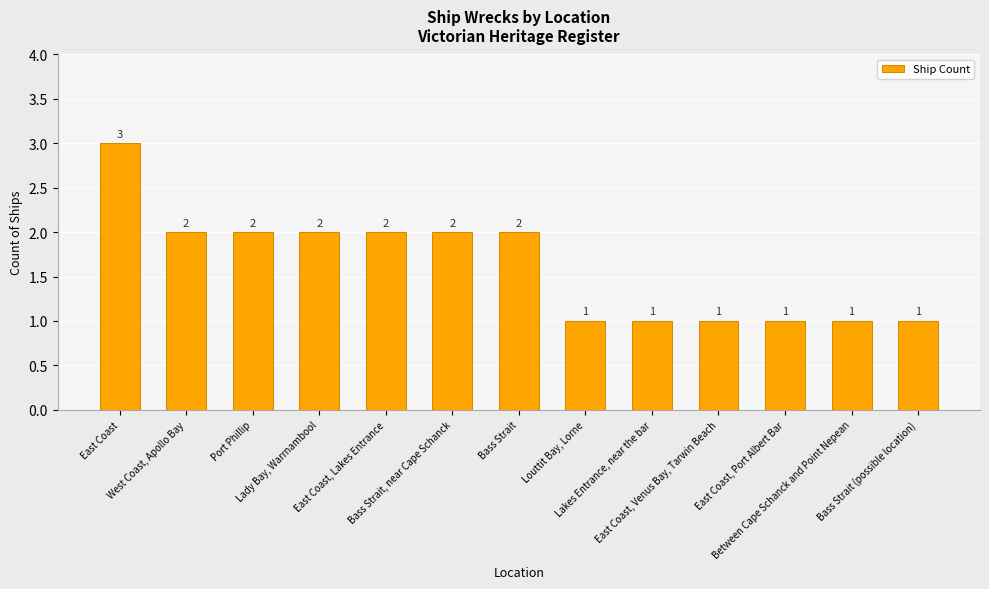

Count the values in the range 1 to 2.

12